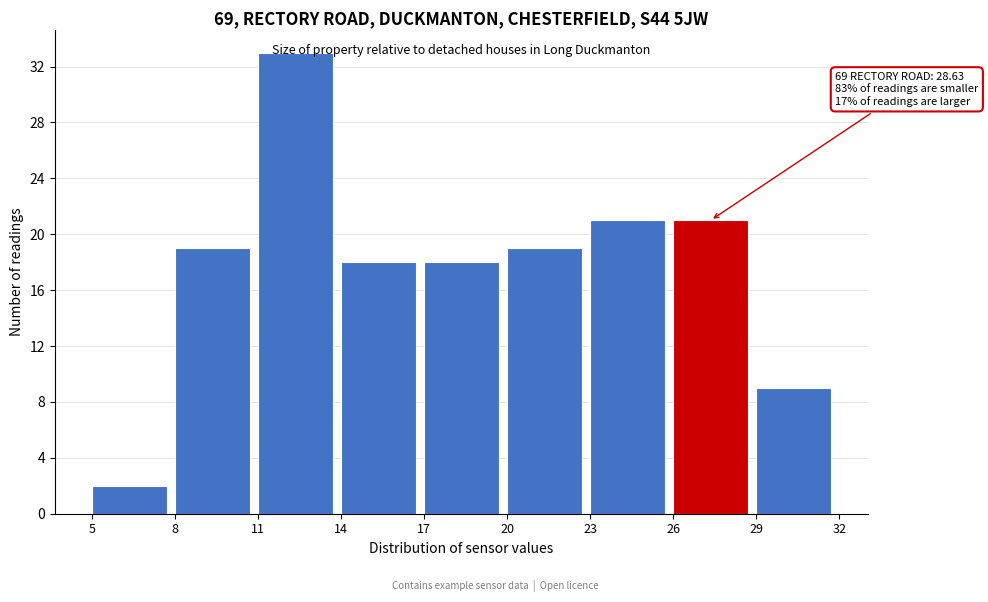

Over which range of the x-axis is the bar tallest?

11 to 14